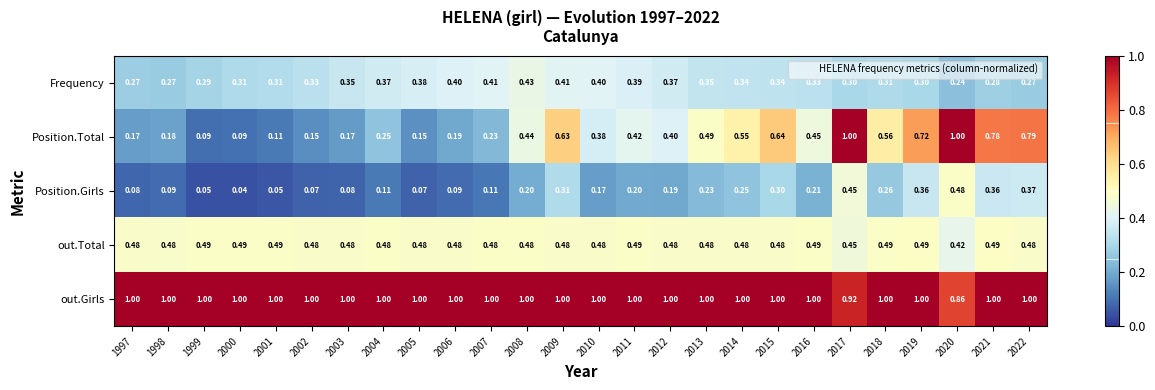

Which series has the largest total across all categories?

out.Girls